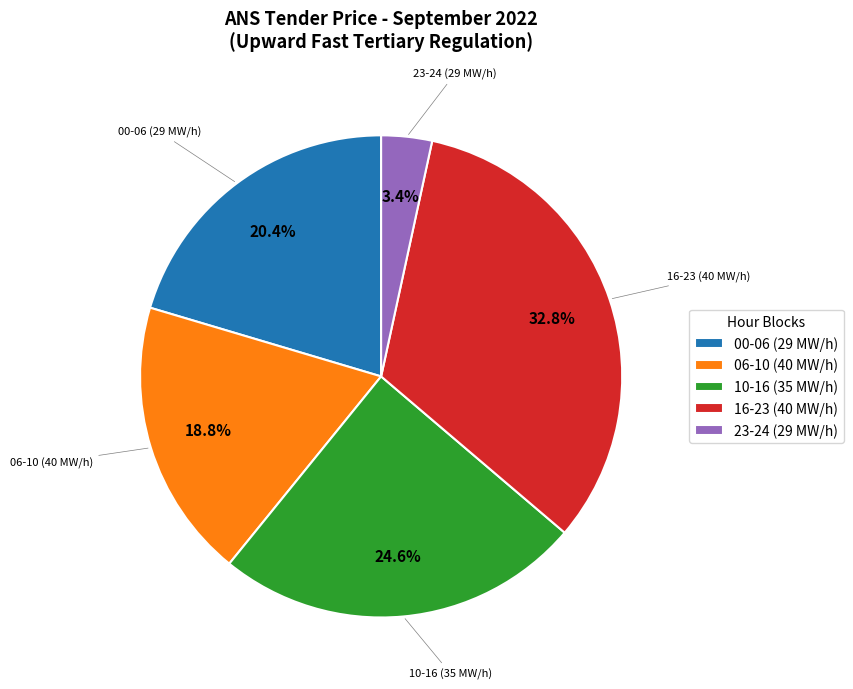

Count the number of slices in the pie.

5